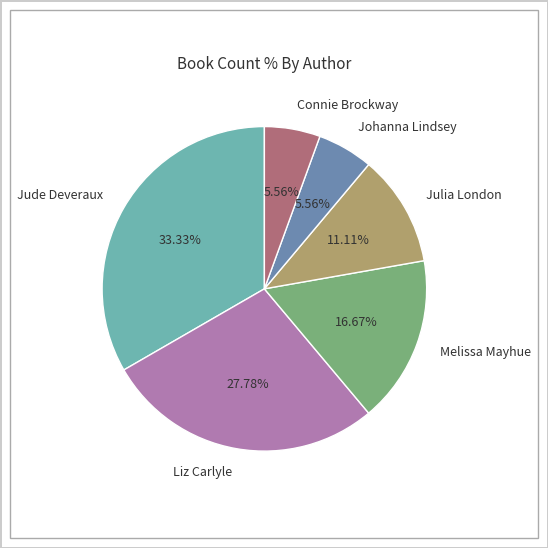

To the nearest percent, what is the average slice percentage?

17%